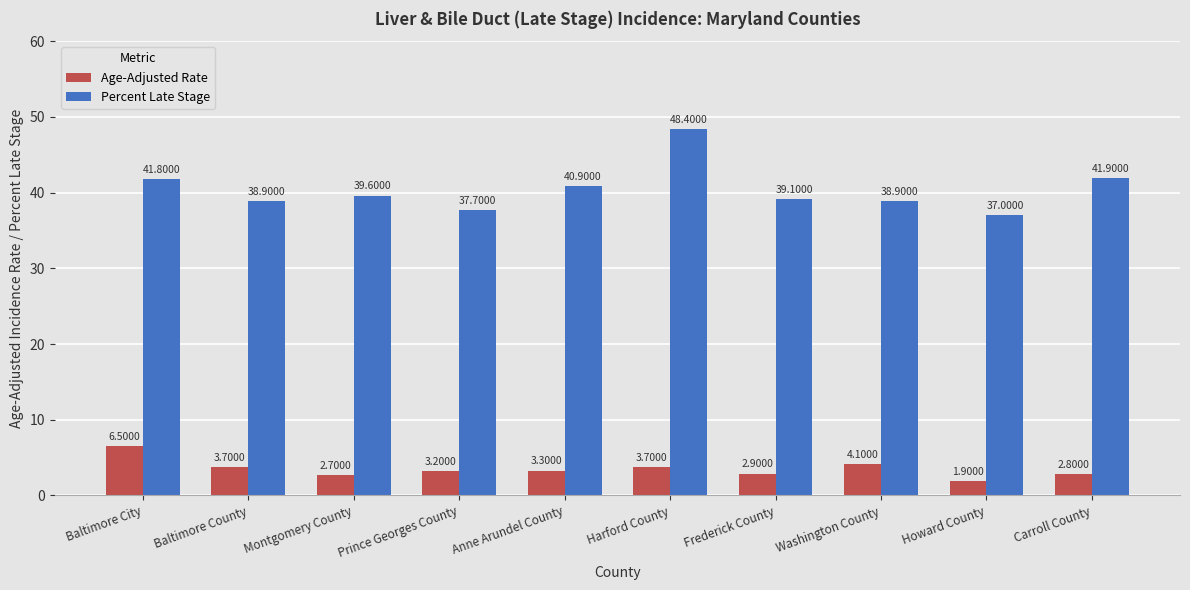

What is the average value of the Percent Late Stage series?

40.4